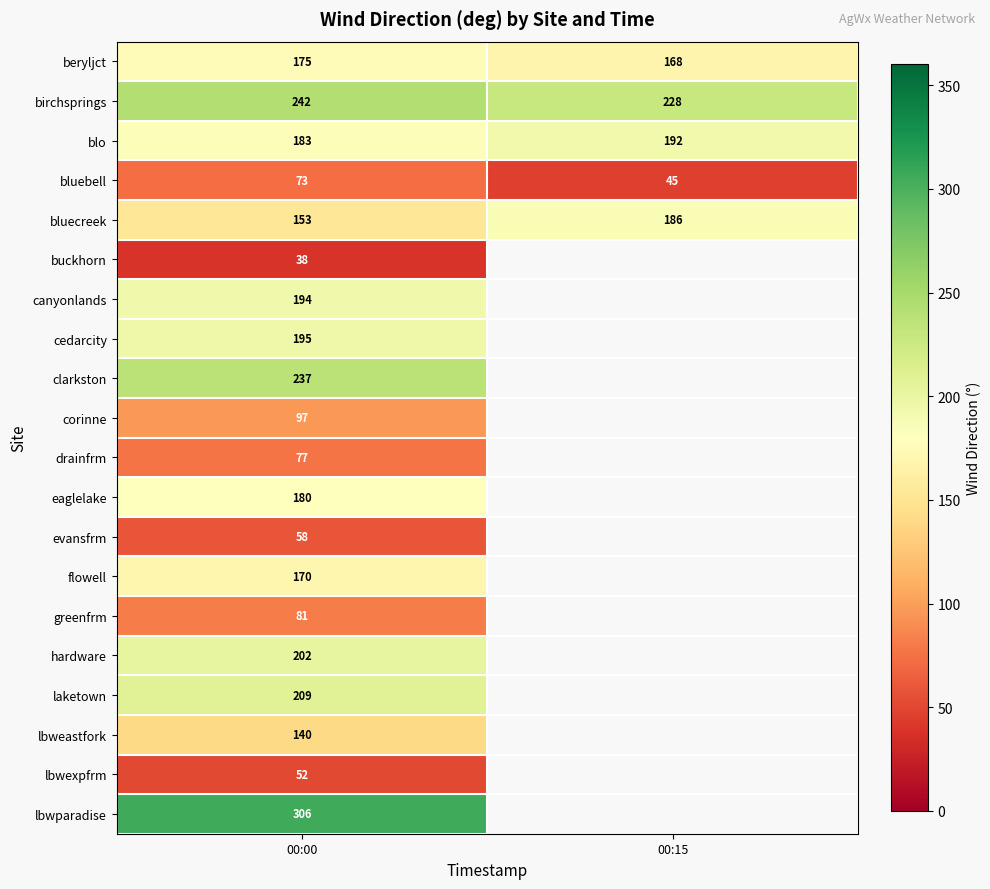

The drainfrm series shows 115 at 00:00. True or false?

False